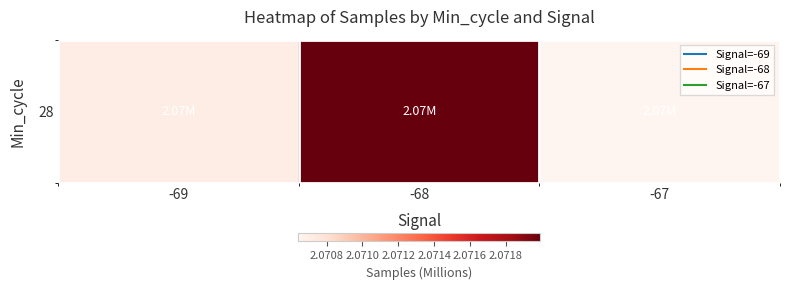

Reading right to left, transcribe all the data shown in this chart.

2.1	2.1	2.1